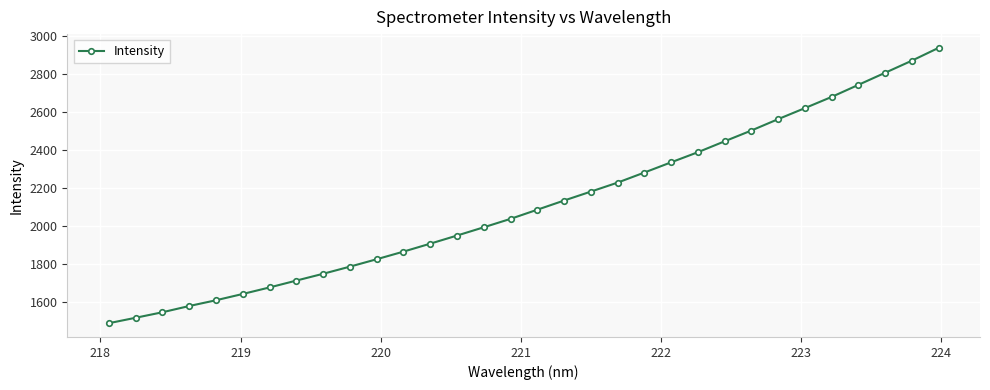

What is the sum of all values?

67729.0